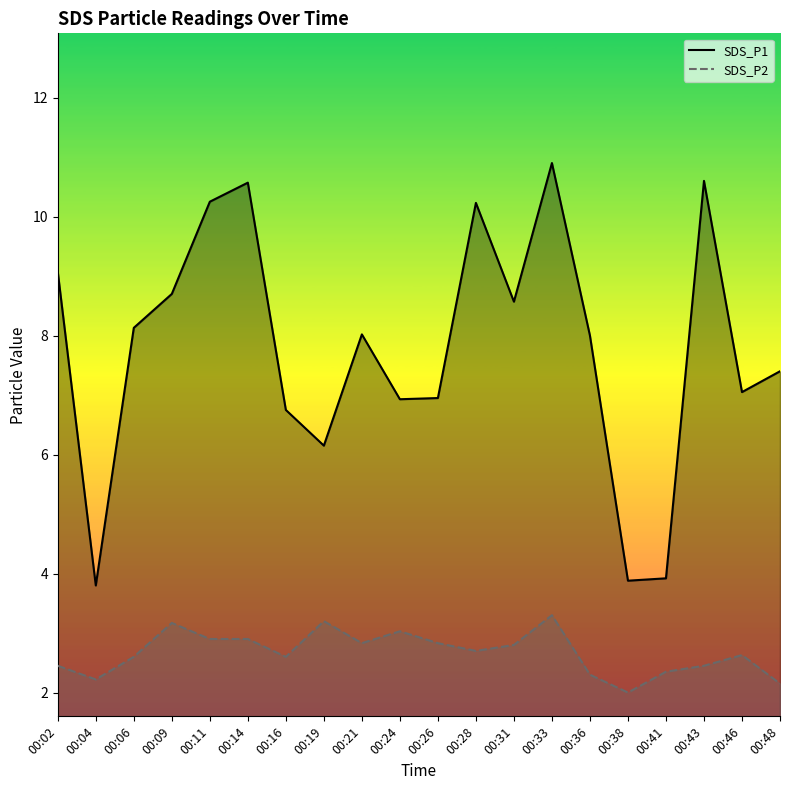

What is the difference between the maximum and minimum values in the SDS_P1 series?

7.1